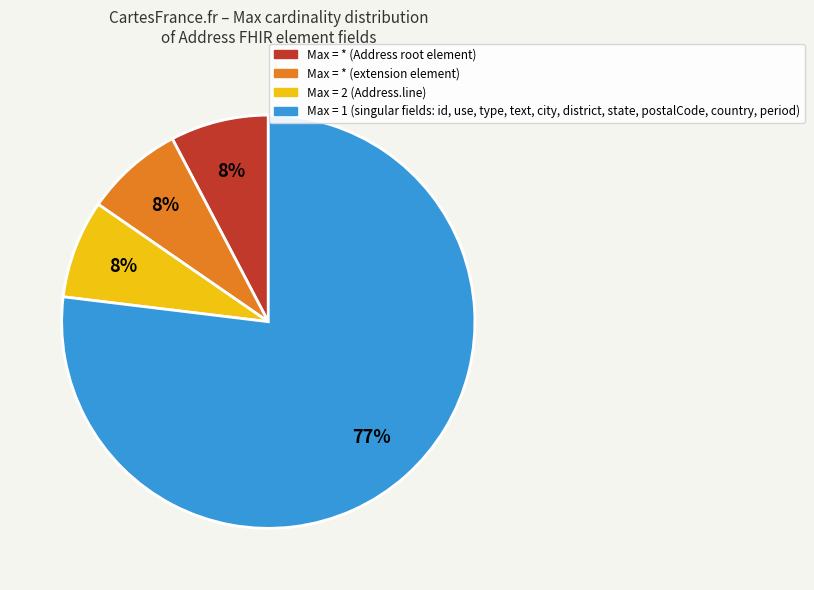

Is there any slice that represents more than half of the pie?

Yes